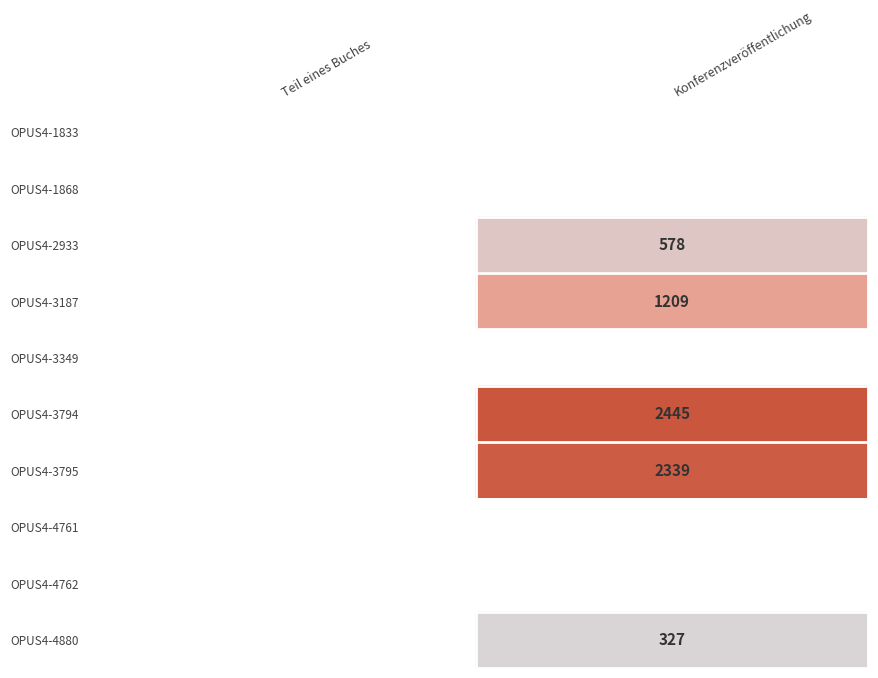

True or false: OPUS4-3795 has a value of 2339 at Konferenzveröffentlichung.

True